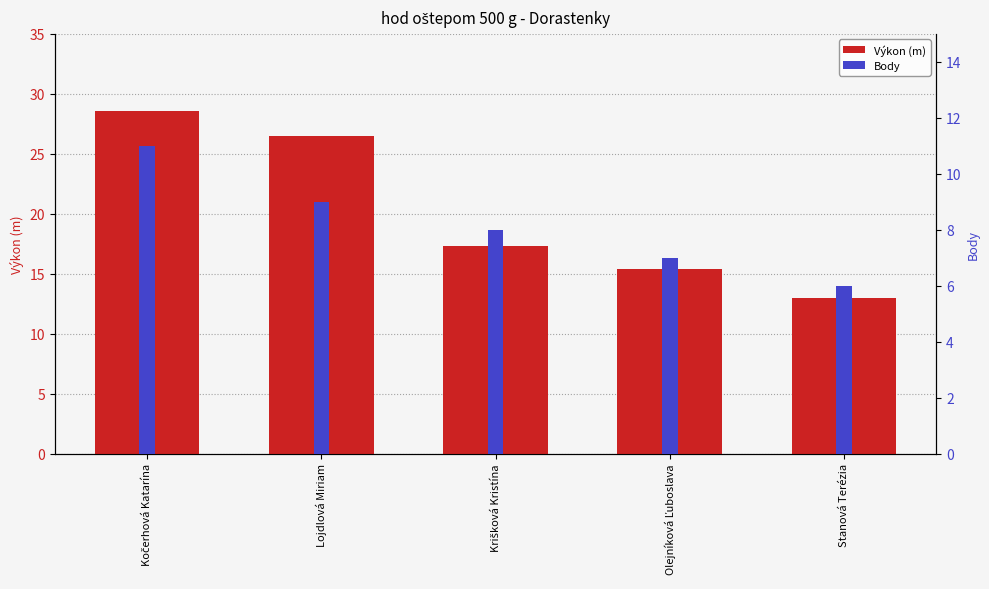

What is the sum of all Body values?

41.0